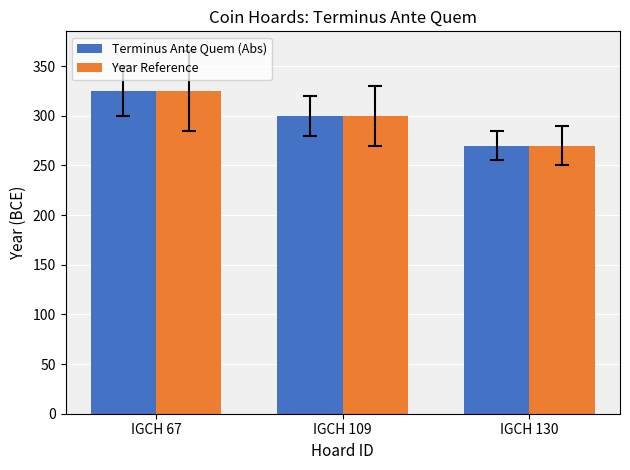

How many distinct data groups are displayed?

2